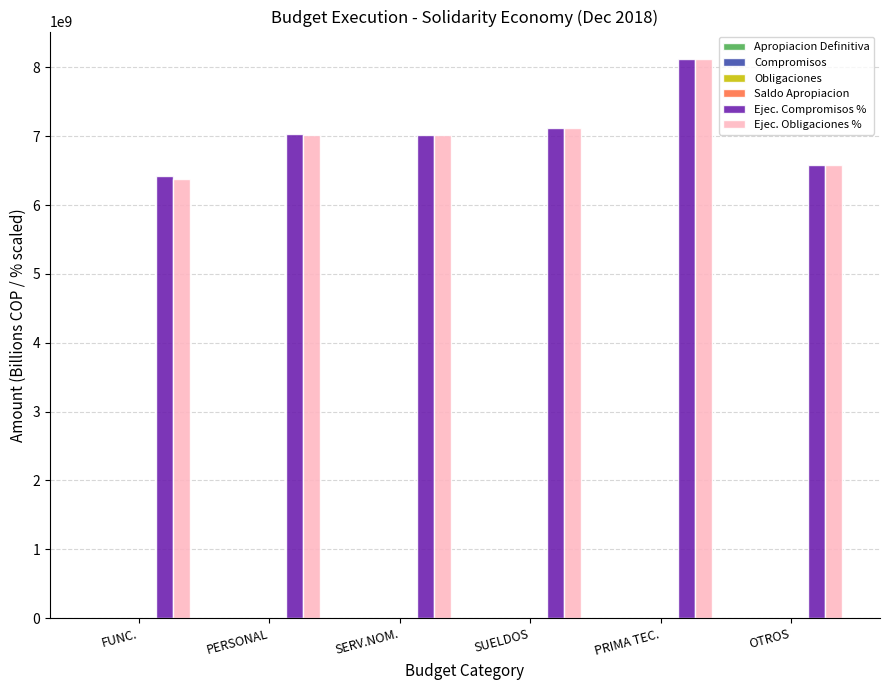

Which label corresponds to the largest value in the chart?

PRIMA TEC.